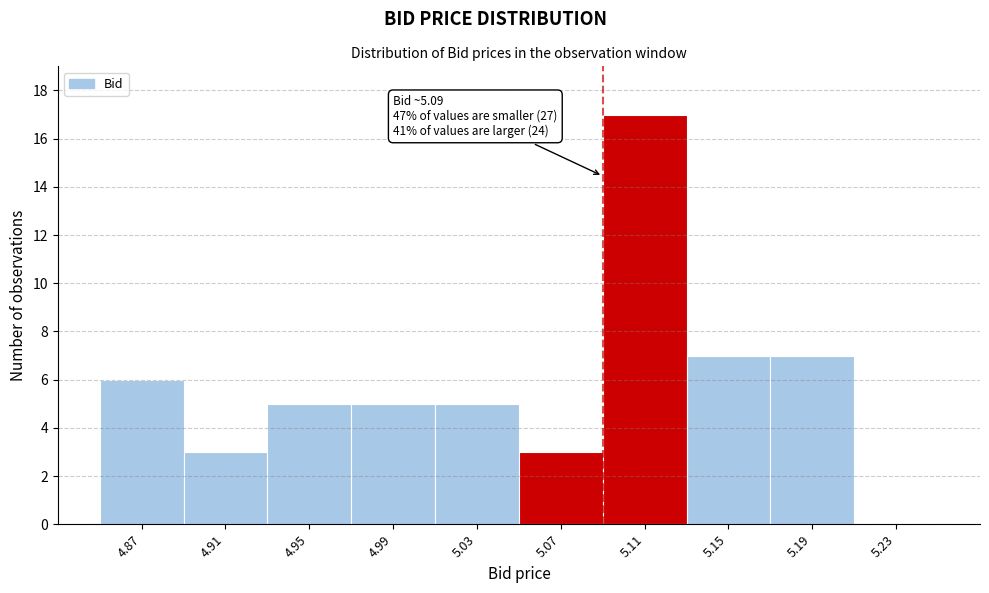

Which range on the x-axis has the tallest bar?

5.09 to 5.13